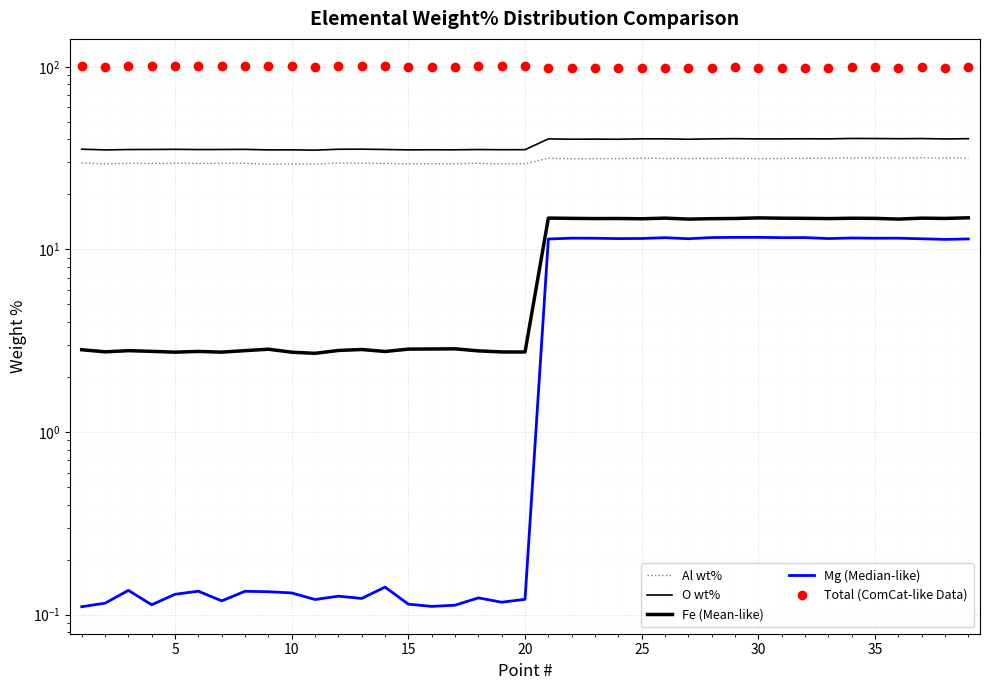

The value of Total (ComCat-like Data) at 25 is 166.9. True or false?

False